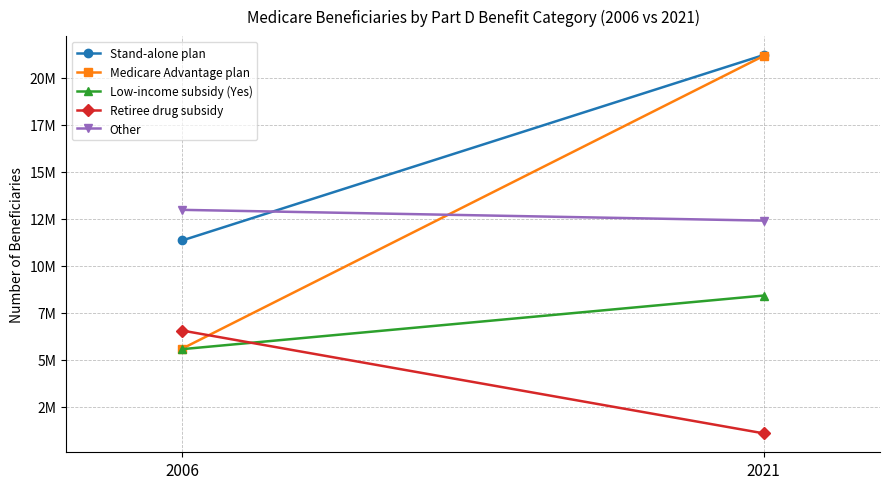

What is the difference between the highest and lowest values at 2021?

20129891